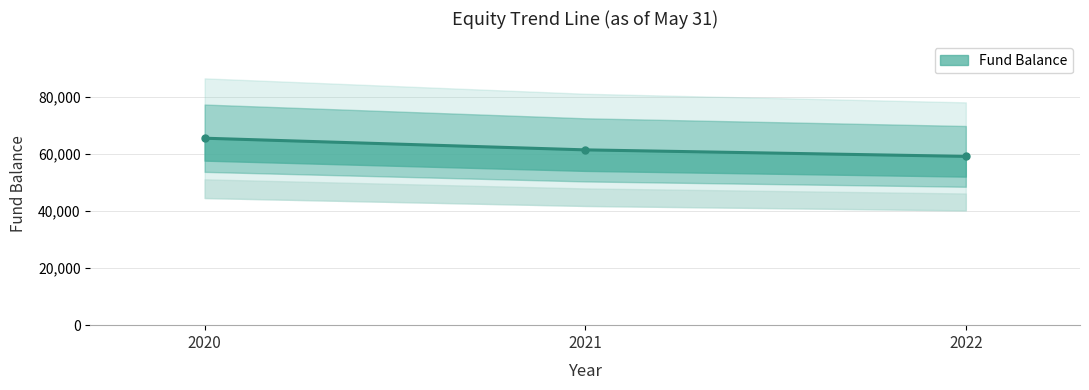

What is the value of the 2nd point from the left?

61340